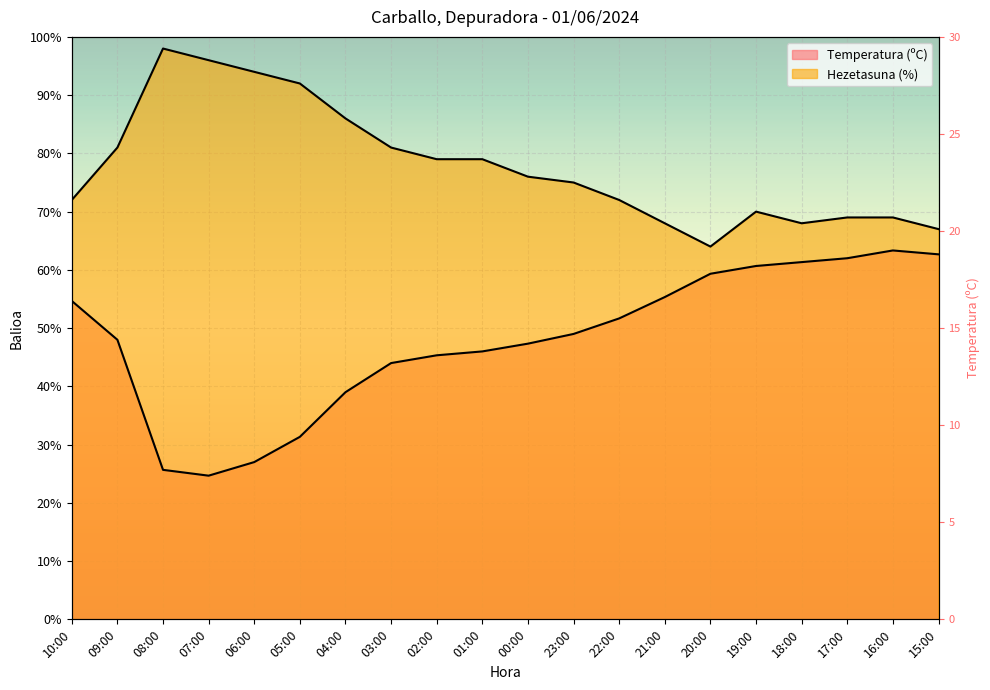

Where does the Hezetasuna (%) series first go above 76?

09:00